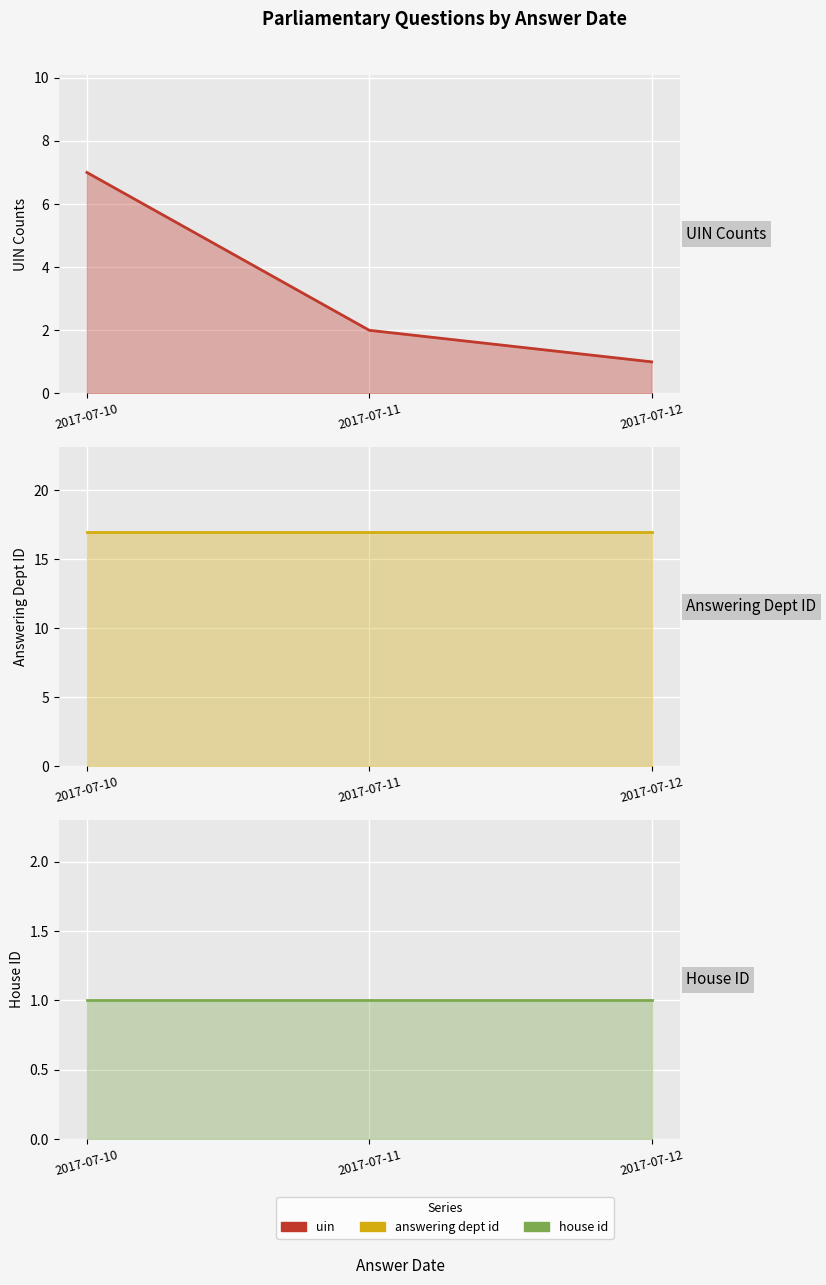

The value of house id (line) at 2017-07-11 is 1. True or false?

False